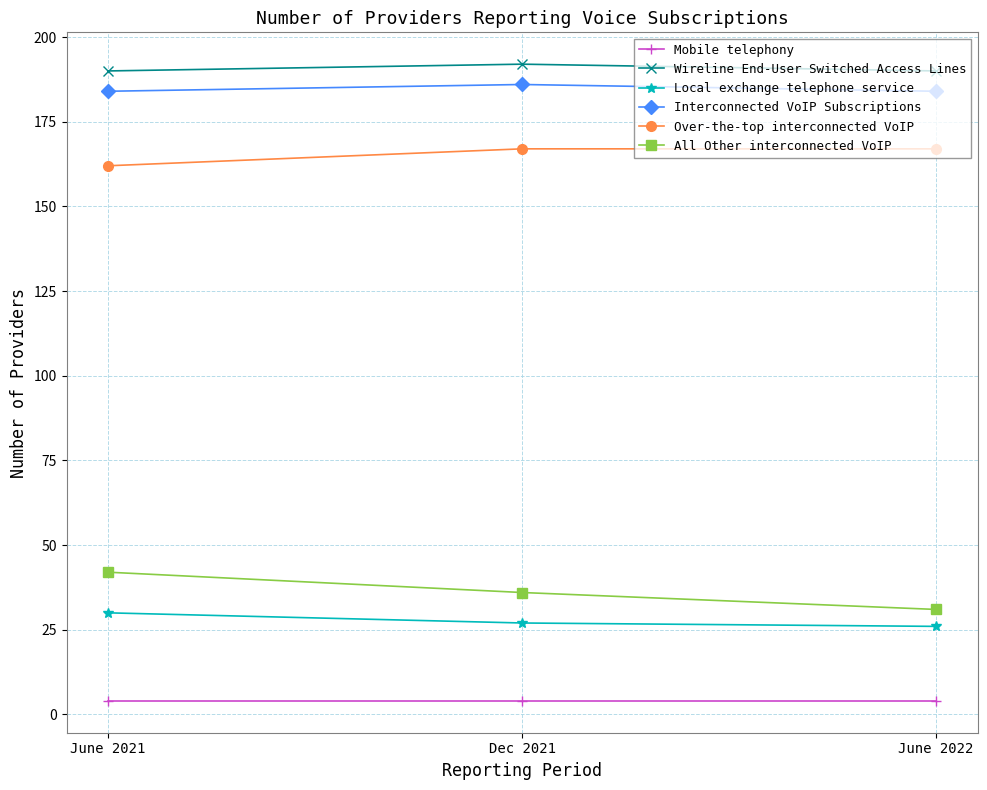

Which series has the widest spread of values?

All Other interconnected VoIP